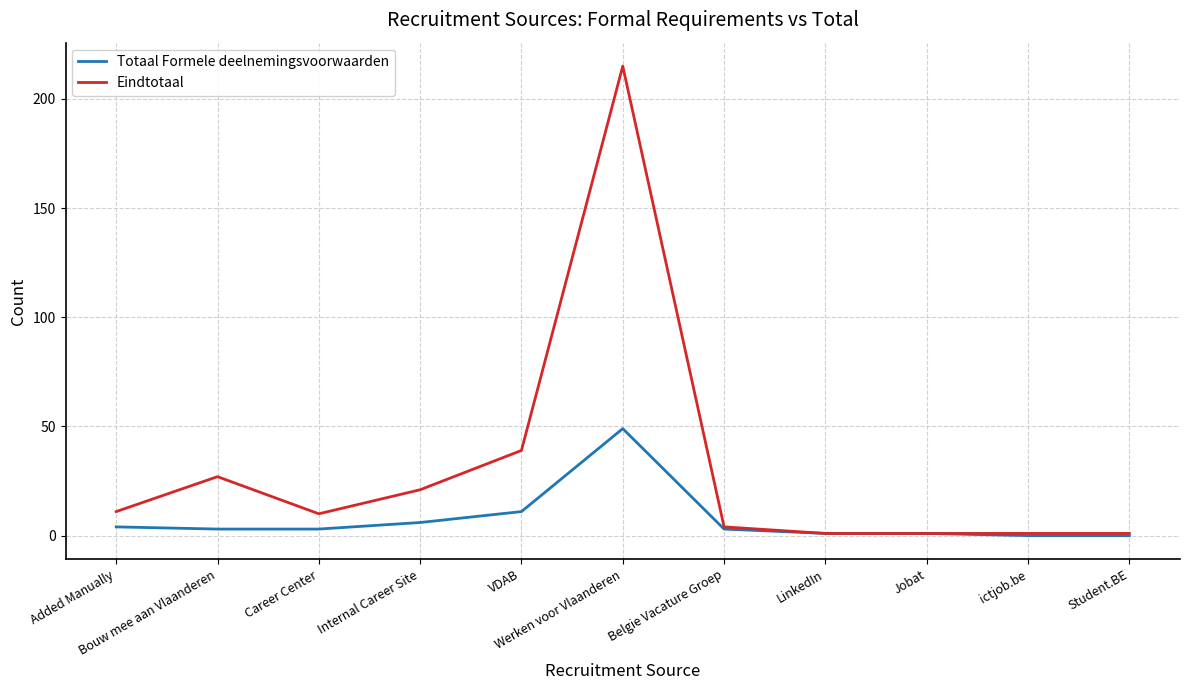

Which series has the largest total across all categories?

Eindtotaal